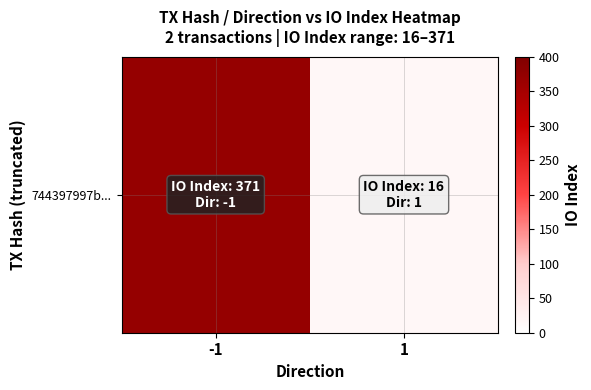

Reading right to left, list all the values displayed in this chart.

16	371